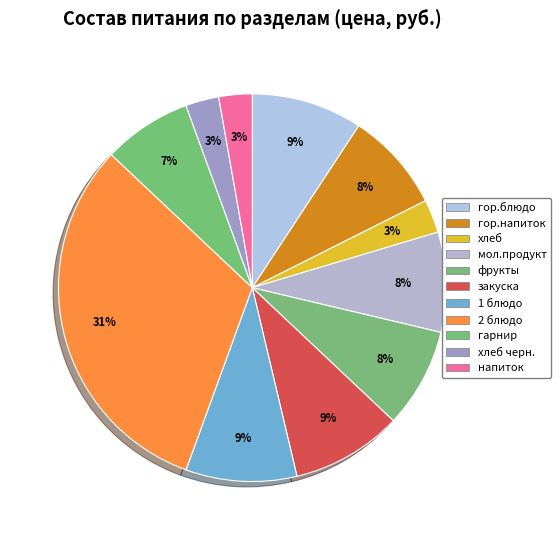

Do фрукты and гор.блюдо together represent more than half of the pie?

No